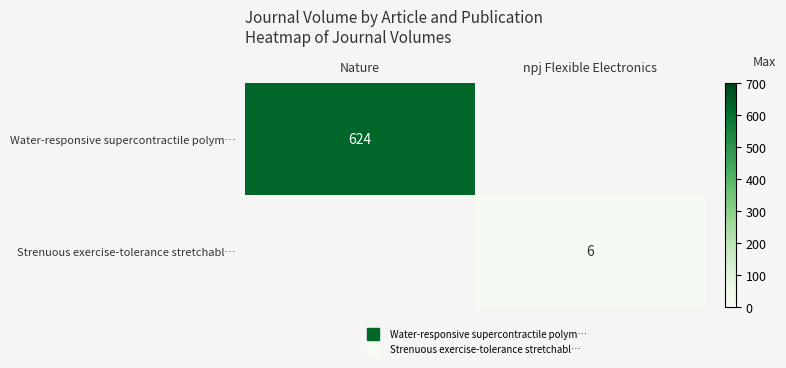

At how many categories does at least one series exceed 172?

1